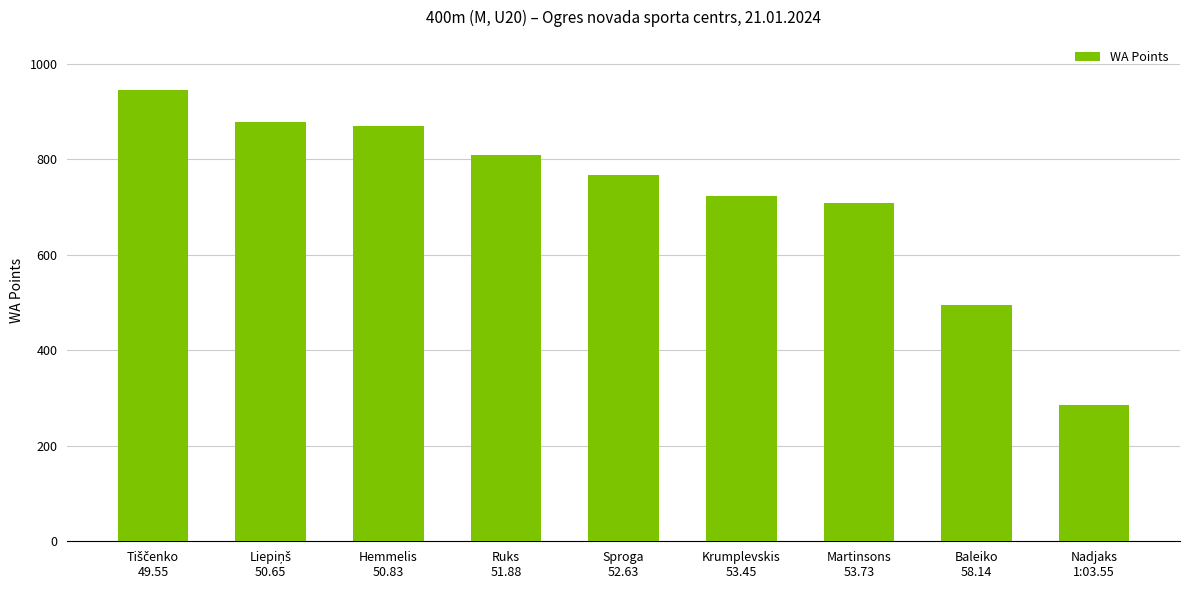

What is the sum of all values?

6479